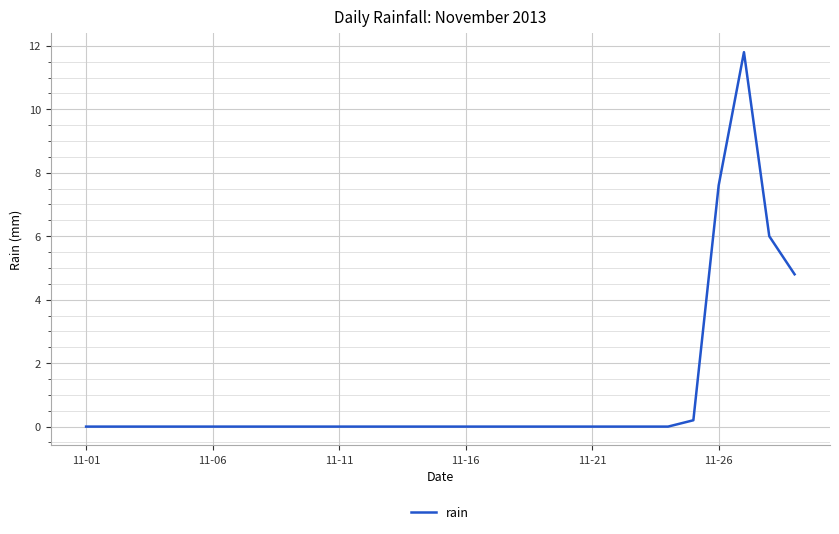

What is the sum of all values?

30.4